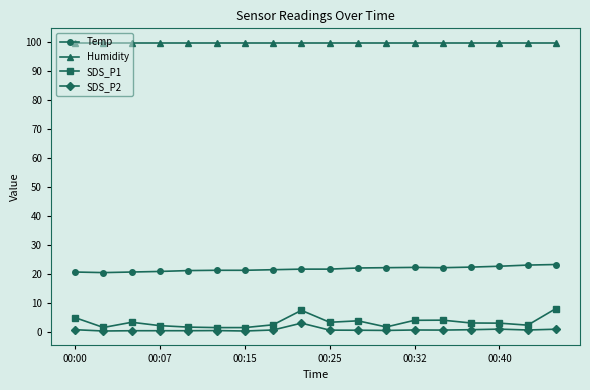

What is the value of the Humidity point at the 4th from the left?

99.9